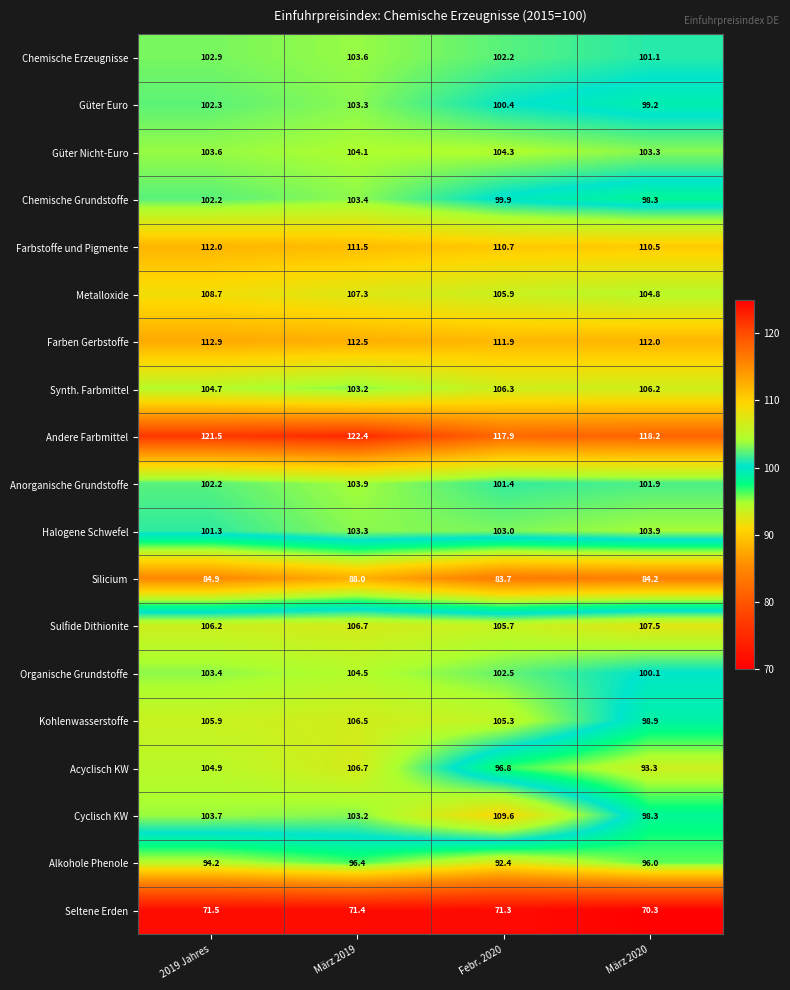

Rank the categories by Cyclisch KW value from highest to lowest.

Febr. 2020, 2019 Jahres, März 2019, März 2020